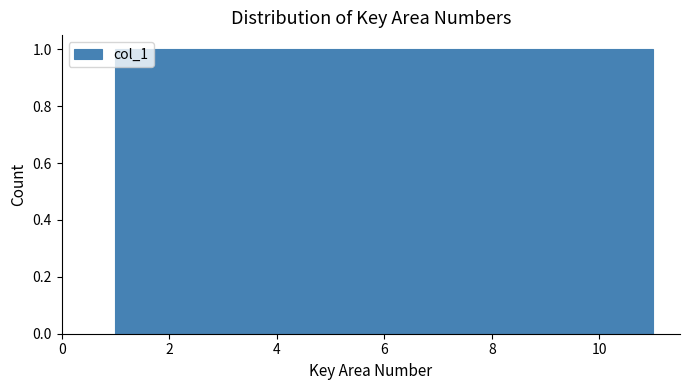

Reading left to right, list every bar in this chart as the range it spans on the x-axis followed by its height. Neither the bar edges nor the heights are printed on the chart, so give them approximately, as read against the axes.

1.0 to 2.0: 1
2.0 to 2.8: 1
2.8 to 3.8: 1
3.8 to 4.6: 1
4.6 to 5.6: 1
5.6 to 6.4: 1
6.4 to 7.4: 1
7.4 to 8.2: 1
8.2 to 9.2: 1
9.2 to 10.0: 1
10.0 to 11.0: 1